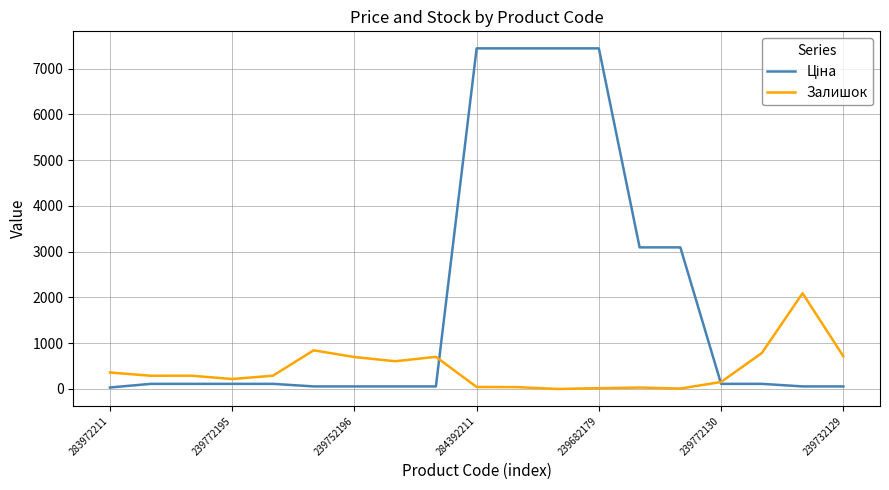

What is the highest value of the Залишок series?

2093.0